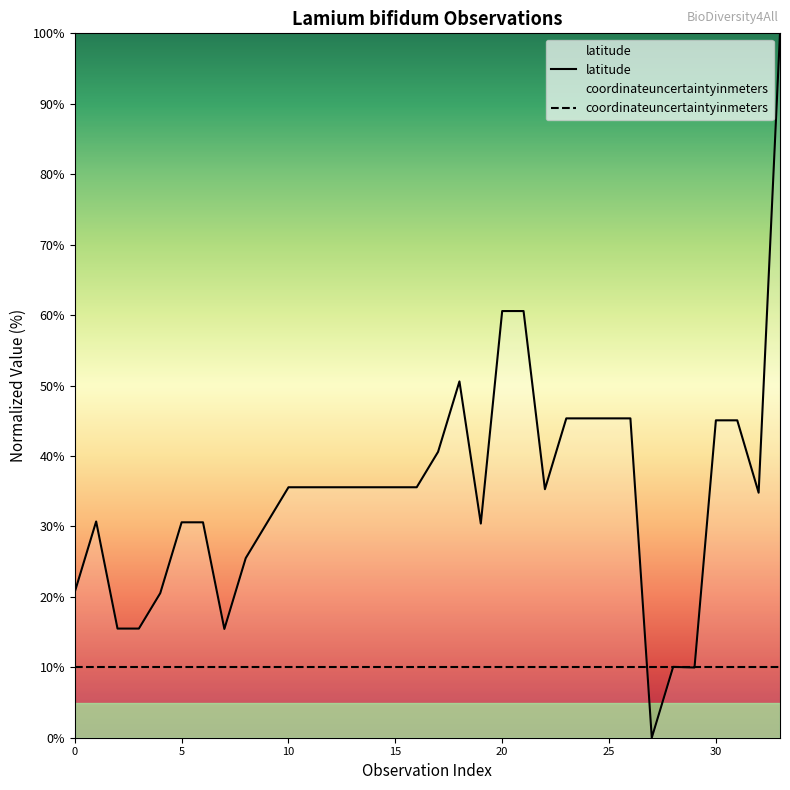

What are all the series names shown in the legend?

latitude, coordinateuncertaintyinmeters